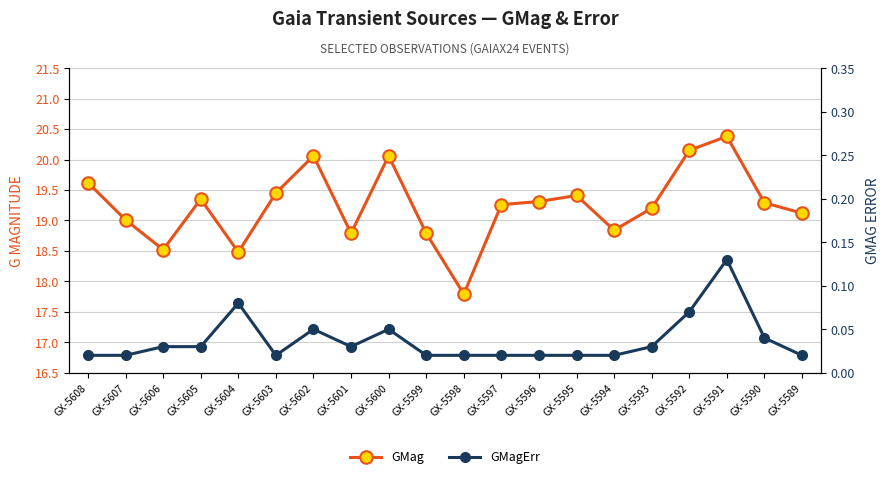

Where does the GMag series first go above 19?

GX-5608